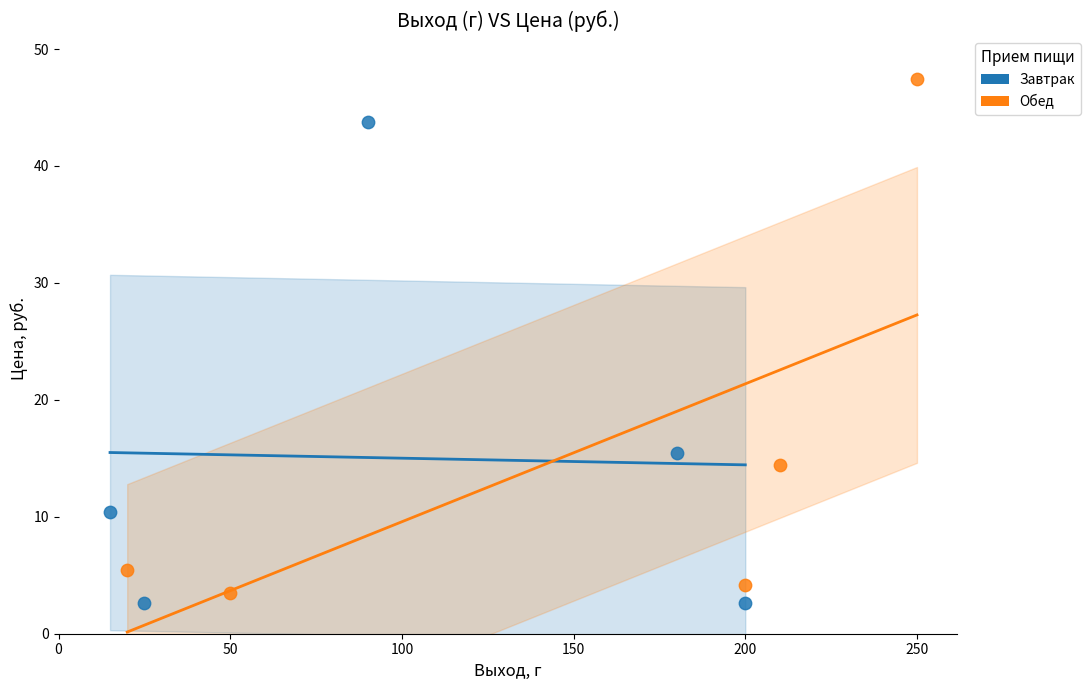

What are all the series names shown in the legend?

Завтрак, Обед